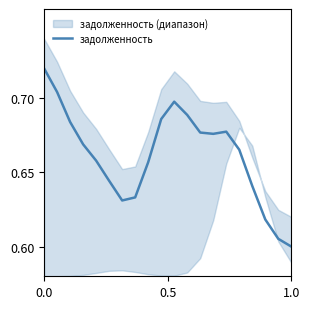

At which label does задолженность reach its minimum?

1.0